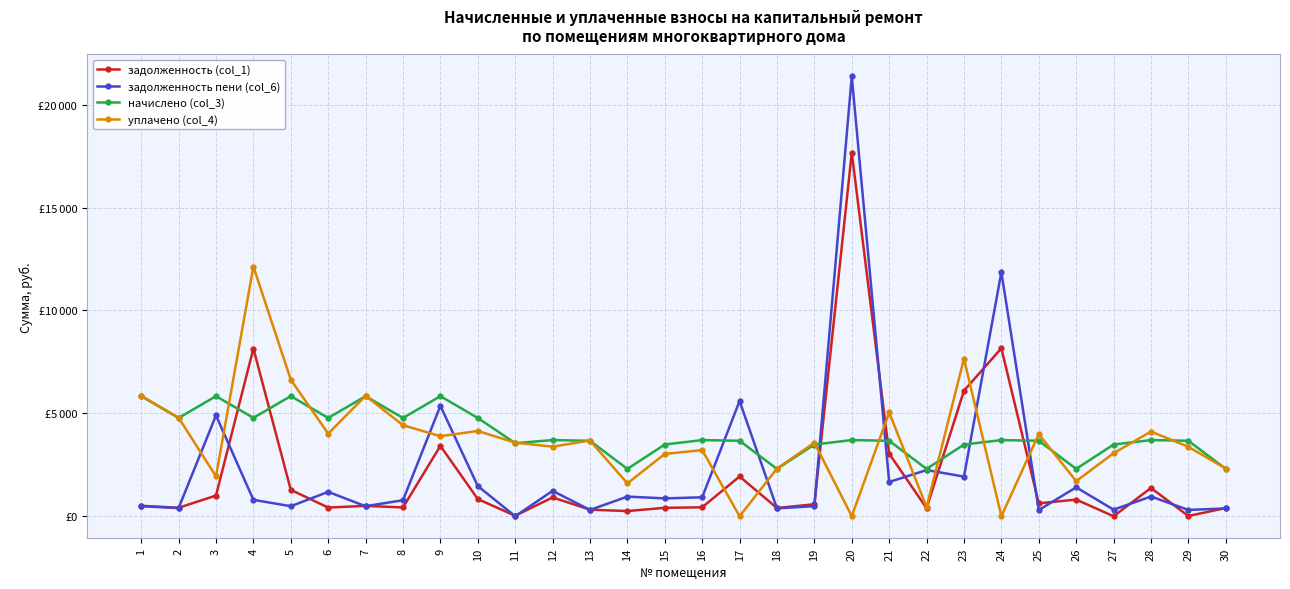

Is this an area chart (filled region under the line)?

No